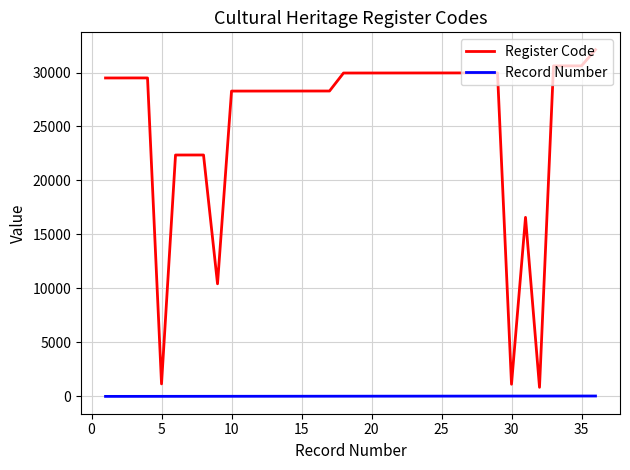

What is the greatest value displayed?

32115